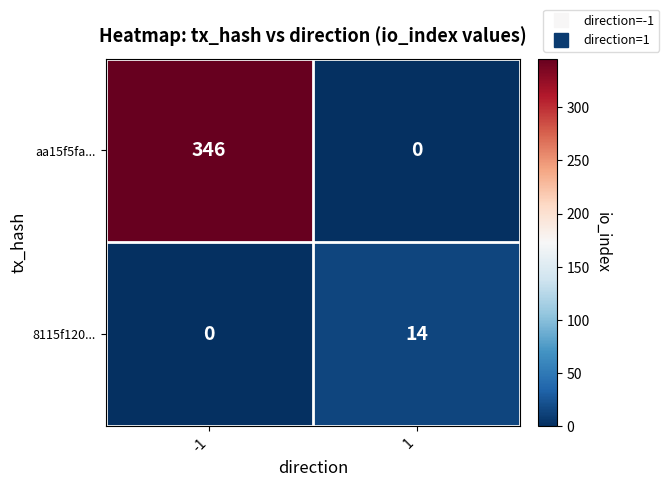

What is the maximum value for aa15f5fa...?

346